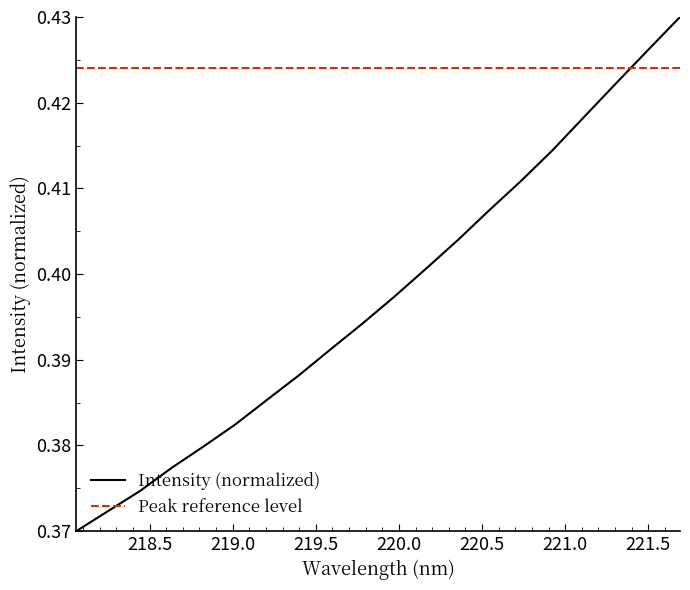

Which series has the largest total across all categories?

Peak reference level